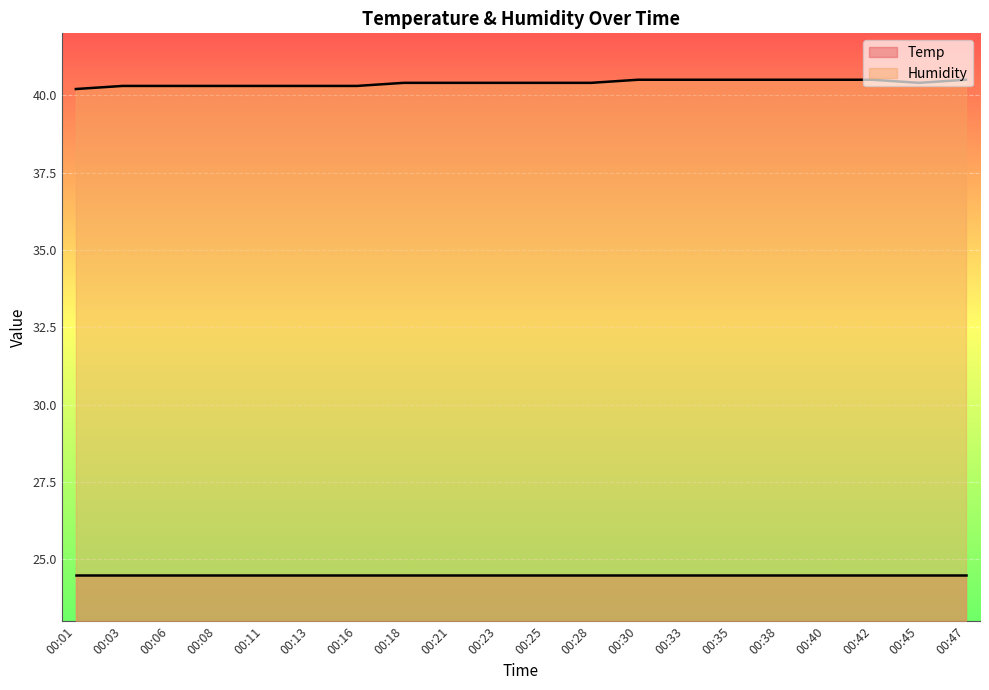

How many interior local valleys (lower than both neighbors) does the data have?

1